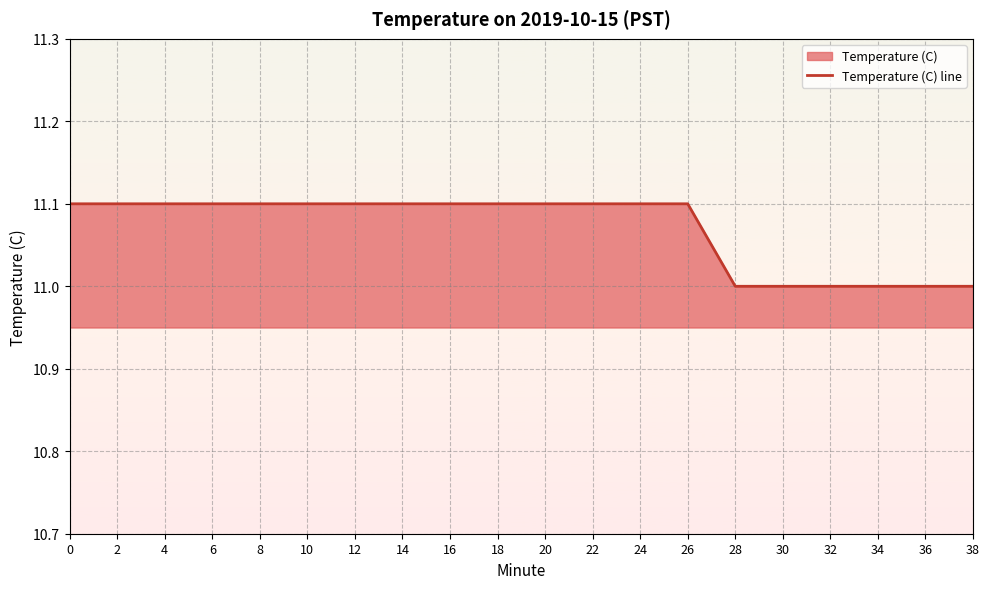

What is the sum of the values at 36 and 16?

22.1